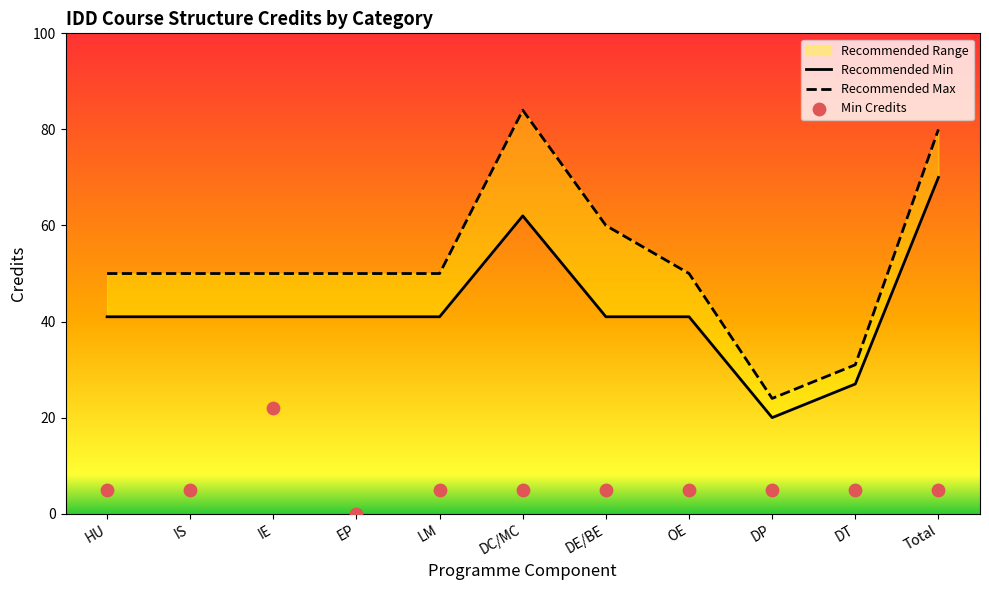

What is the total value across all series at HU?

96